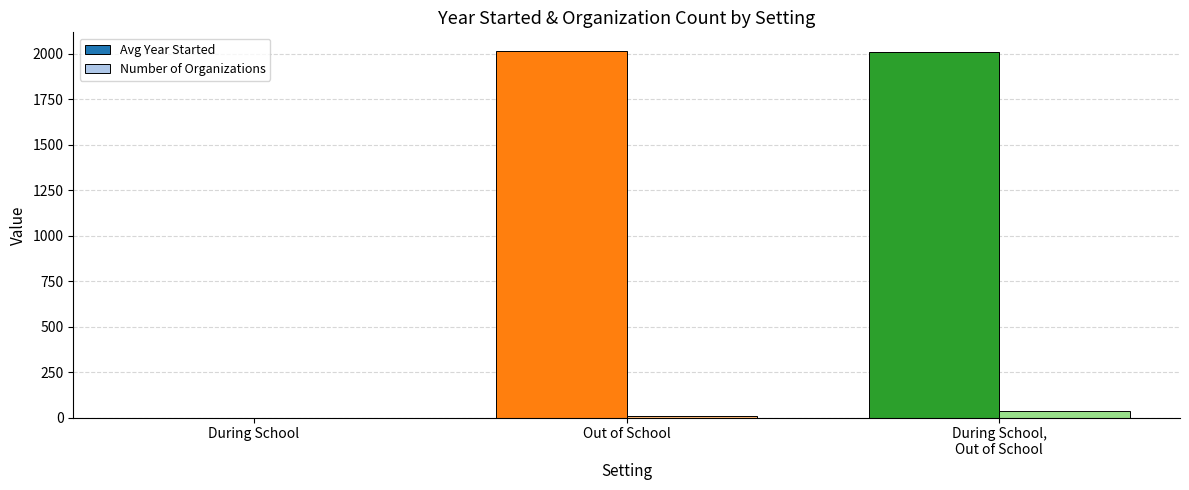

The value of Avg Year Started at Out of School is 2917.9. True or false?

False